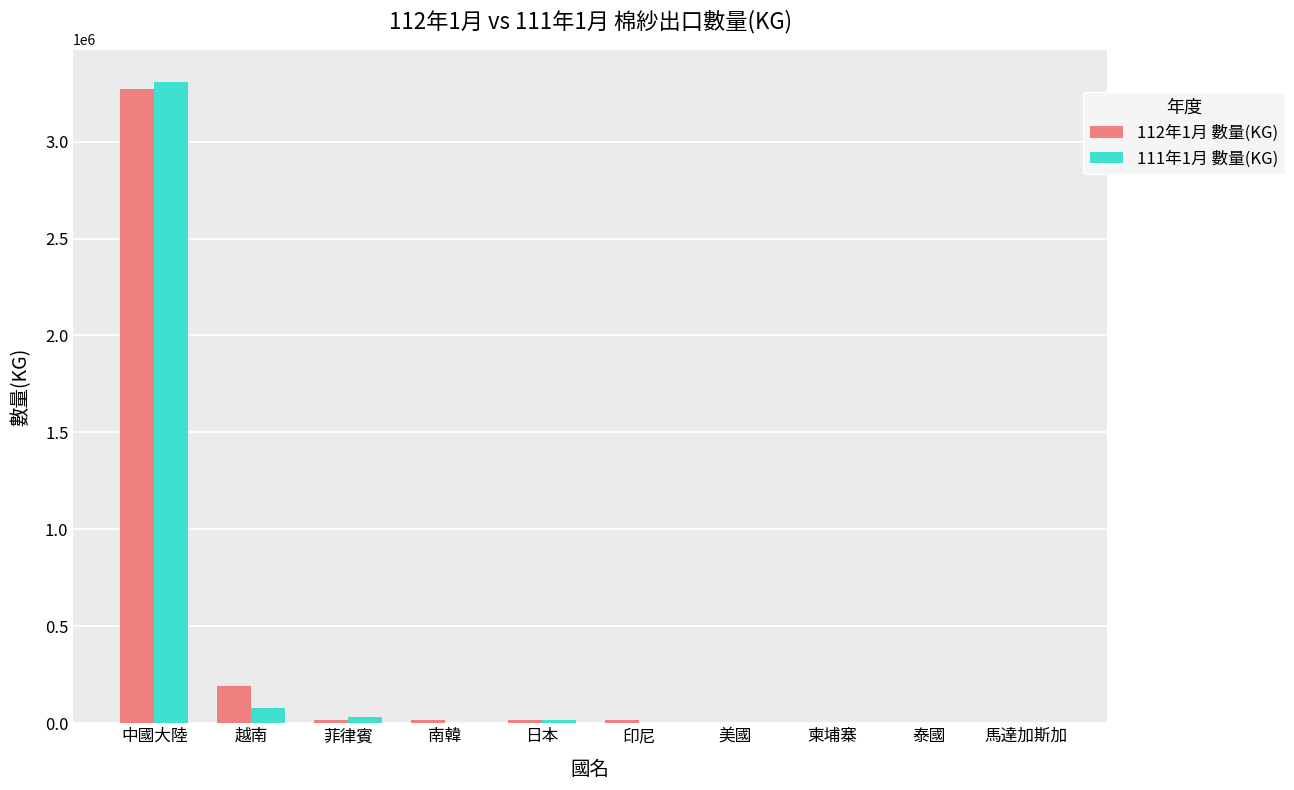

At which category is the sum across all series the highest?

中國大陸